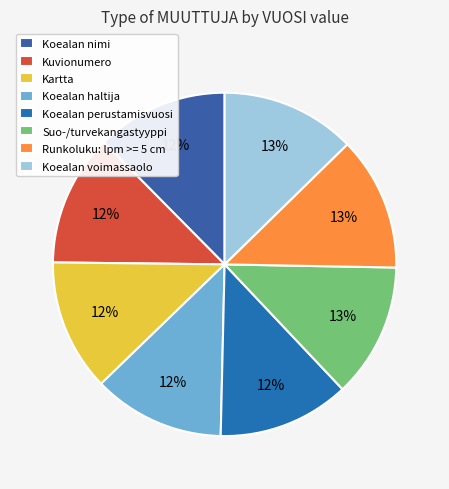

Count the number of slices in the pie.

8